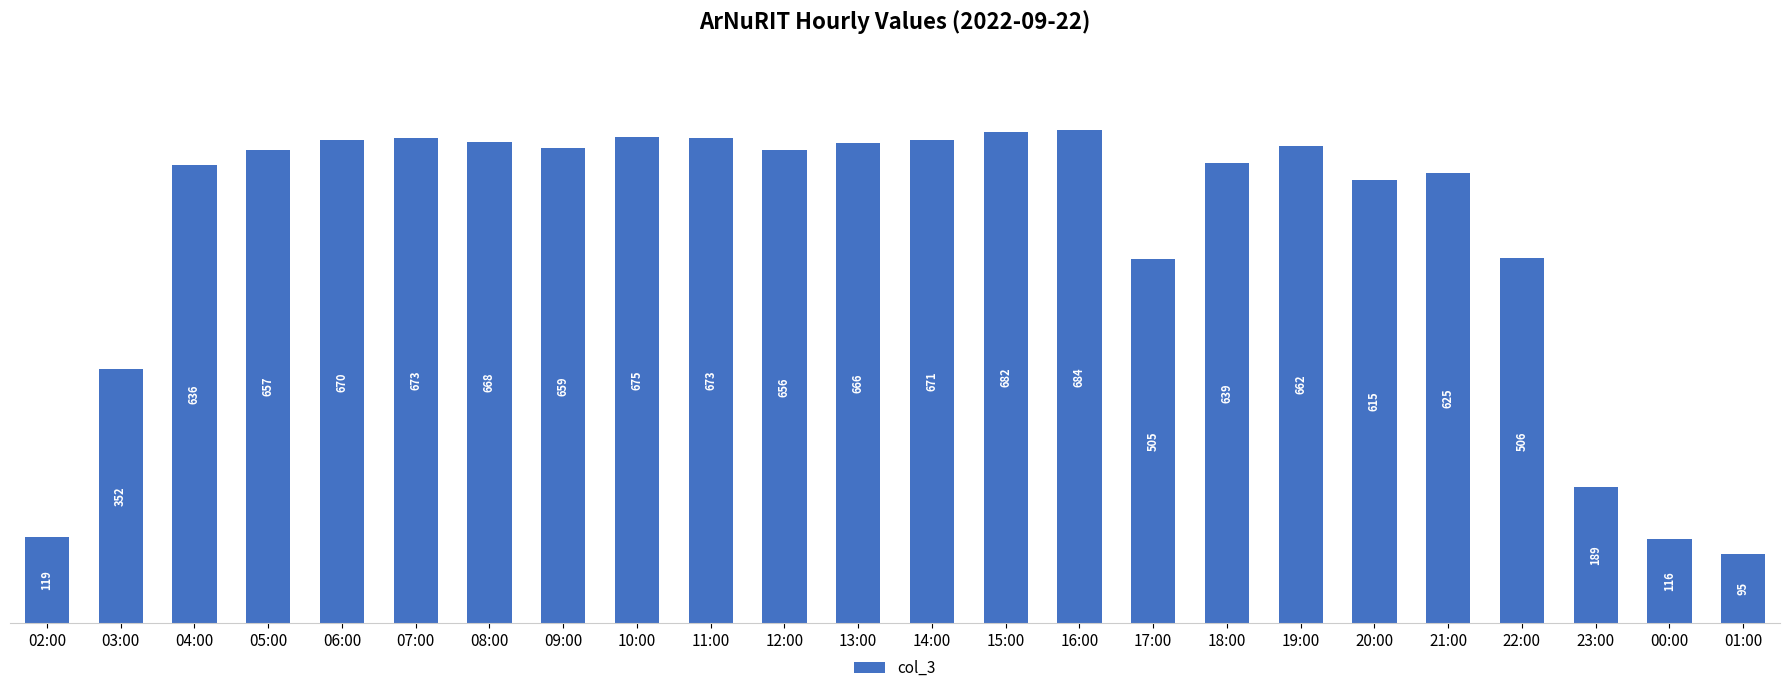

How many bars are there in total?

24